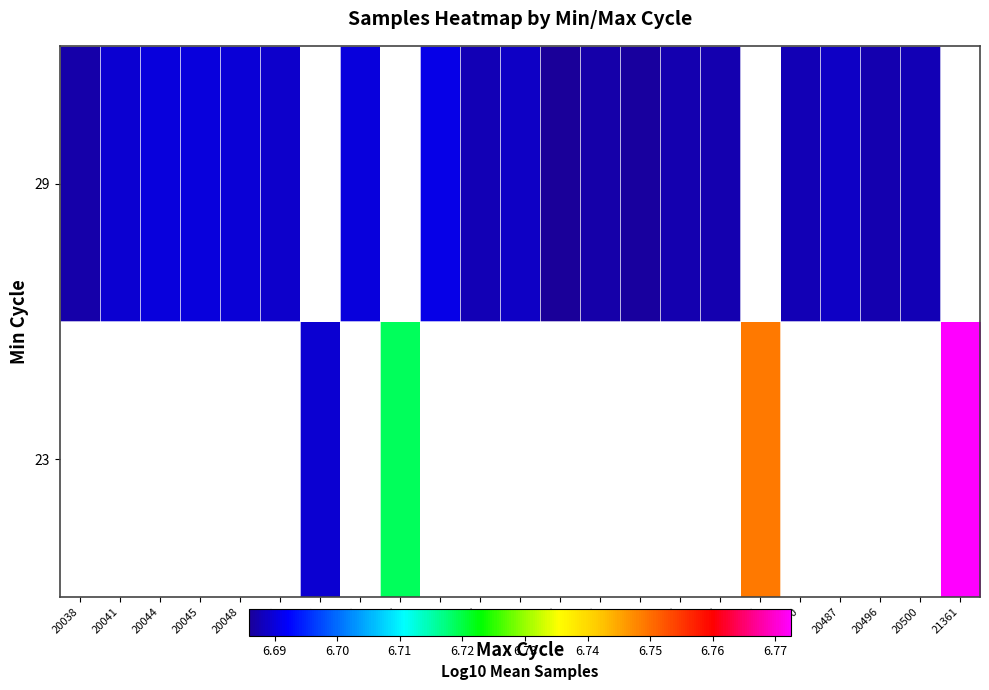

How many values in the 29 series exceed 6?

19